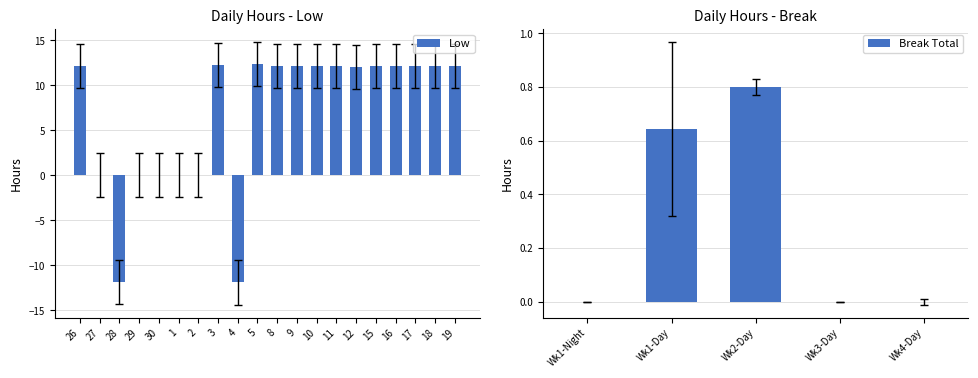

Which label corresponds to the largest value in the chart?

5